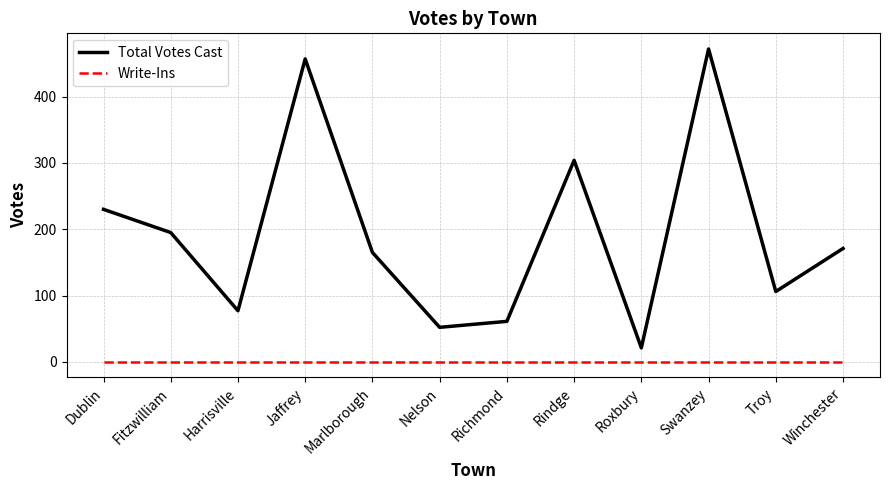

What are all the series names shown in the legend?

Total Votes Cast, Write-Ins